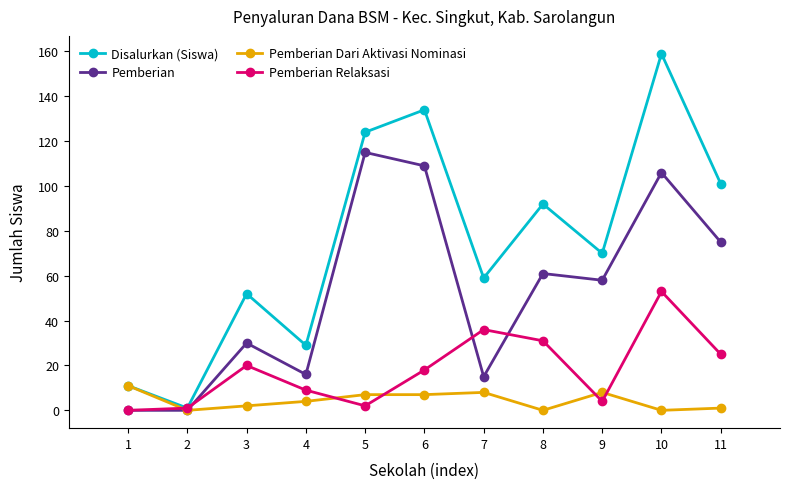

Is this an area chart (filled region under the line)?

No